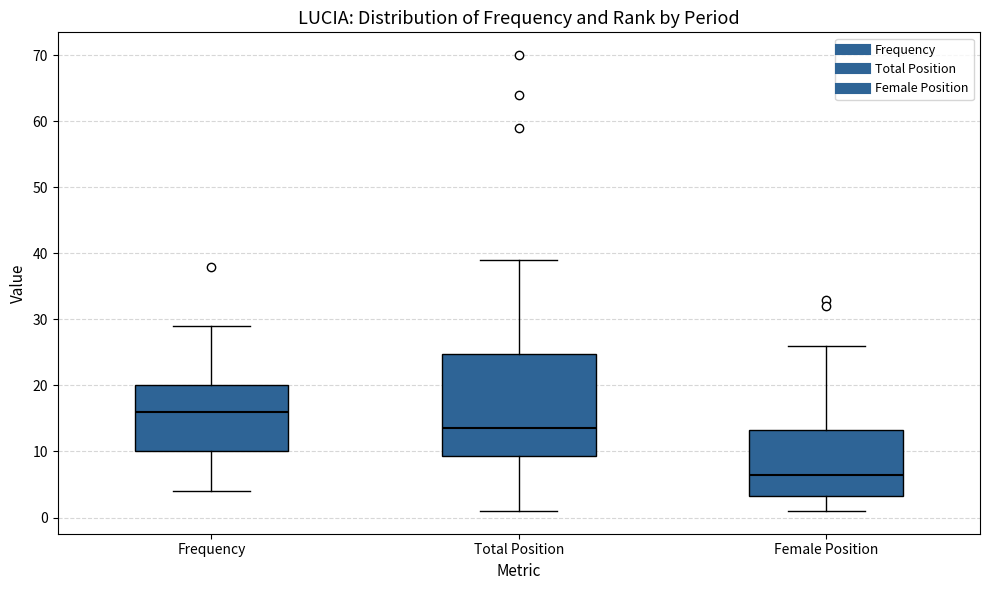

Which box's median line is the highest?

Frequency